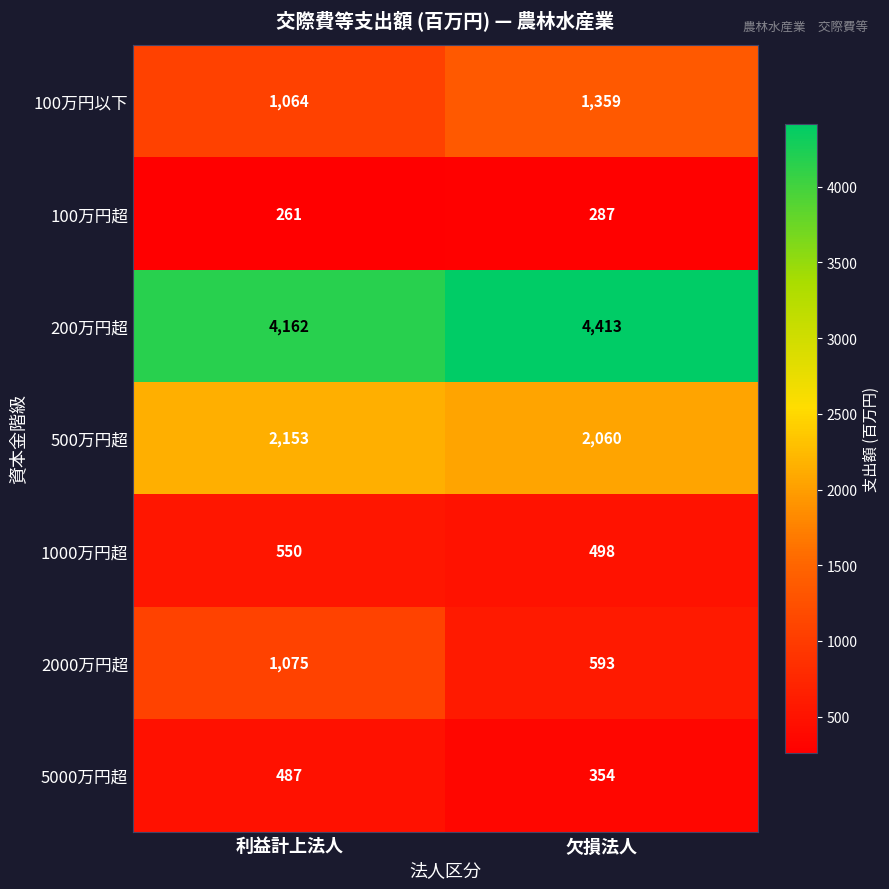

At which category does the chart reach its peak across all series?

欠損法人